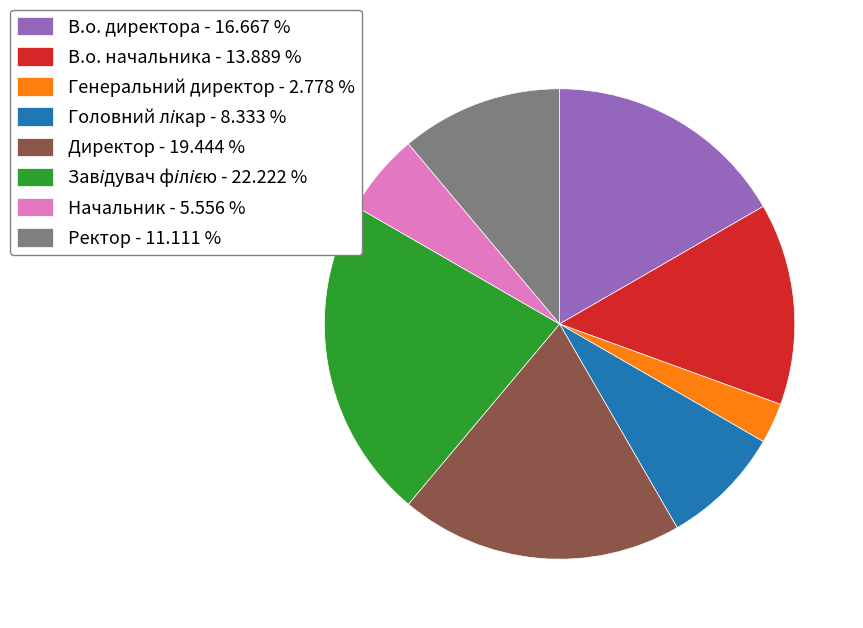

How many segments does this pie chart have?

8